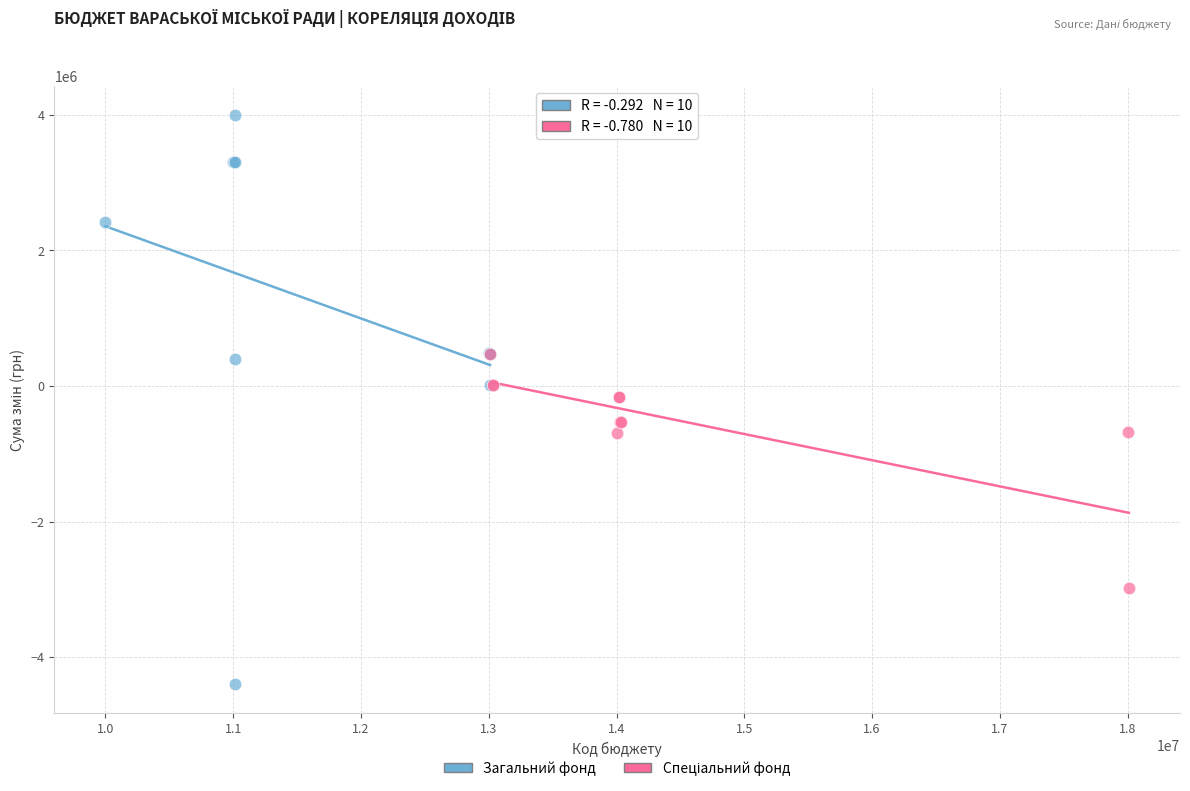

Which series has the widest spread of Y values?

Загальний фонд